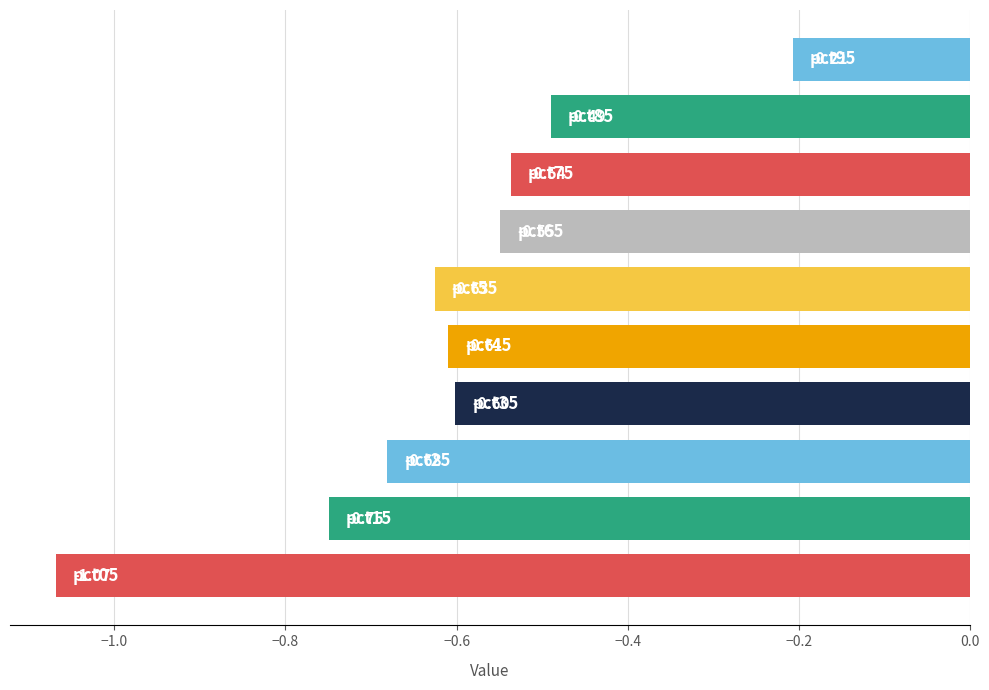

What is the sum of all values?

-6.1